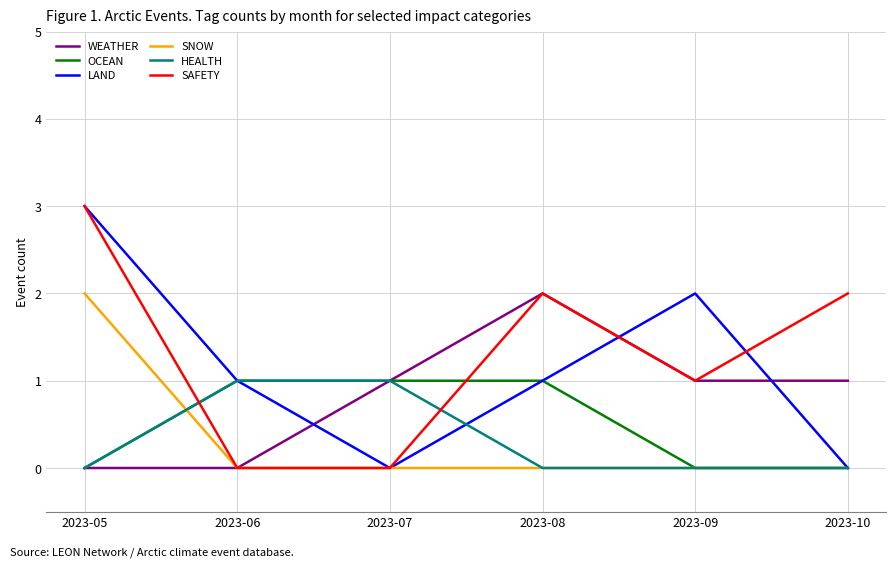

What is the spread (max minus min) of values at 2023-06?

1